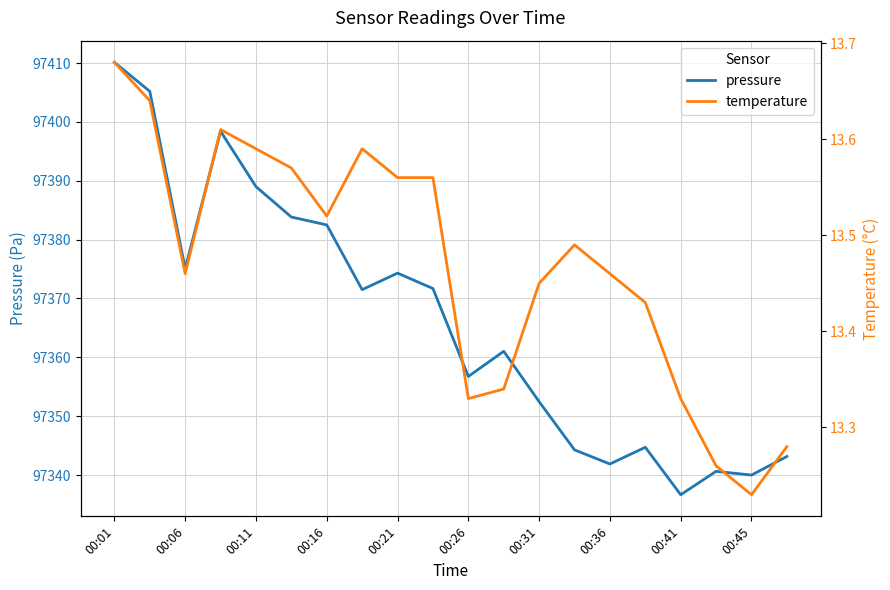

Which category has the highest value in the temperature series?

00:01